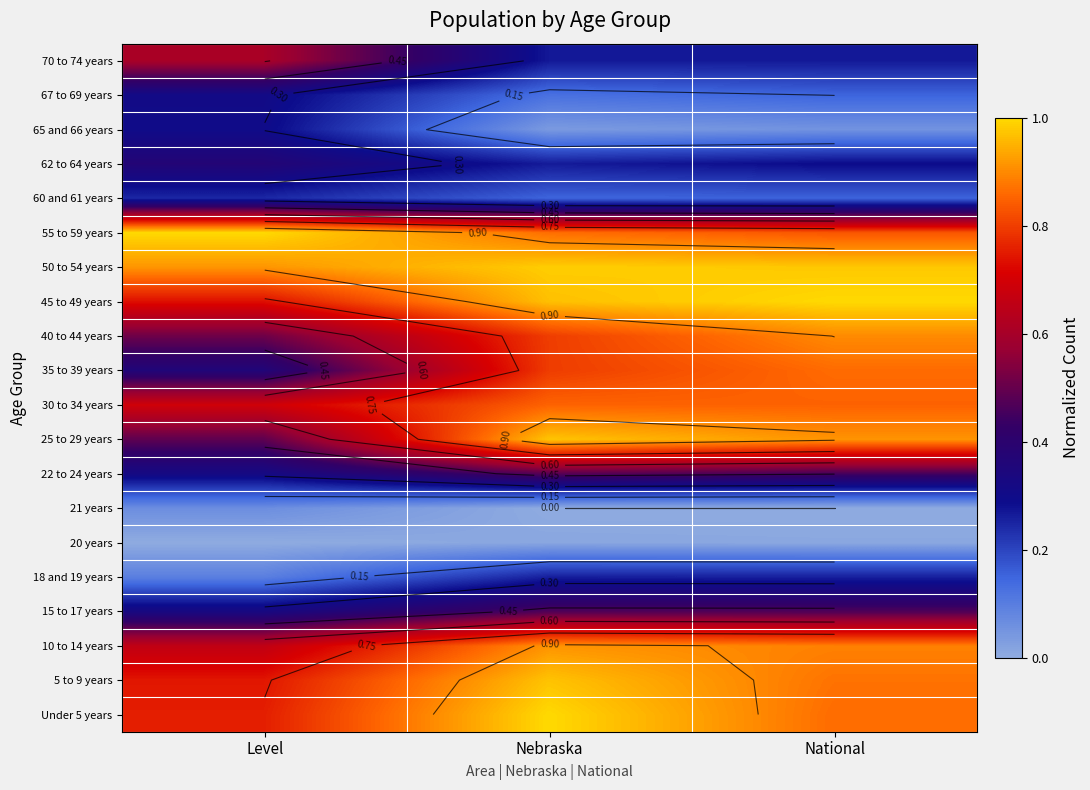

List the series in order of their peak value, lowest first.

20 years, 21 years, 60 and 61 years, 18 and 19 years, 65 and 66 years, 67 to 69 years, 62 to 64 years, 15 to 17 years, 22 to 24 years, 70 to 74 years, 30 to 34 years, 35 to 39 years, 40 to 44 years, 10 to 14 years, 5 to 9 years, 25 to 29 years, 50 to 54 years, 55 to 59 years, Under 5 years, 45 to 49 years